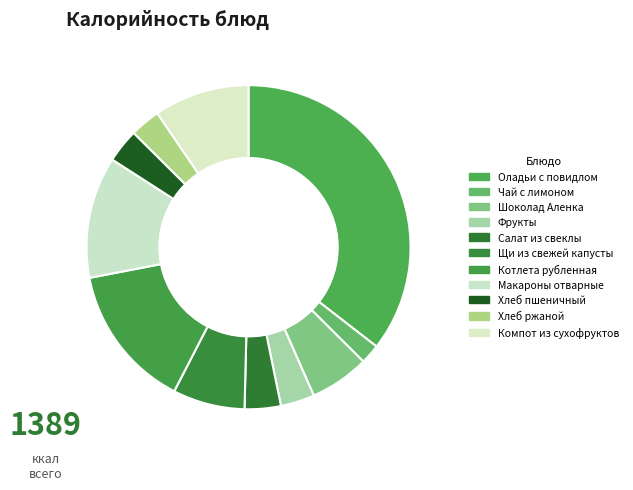

Does Котлета рубленная represent more than half of the total?

No